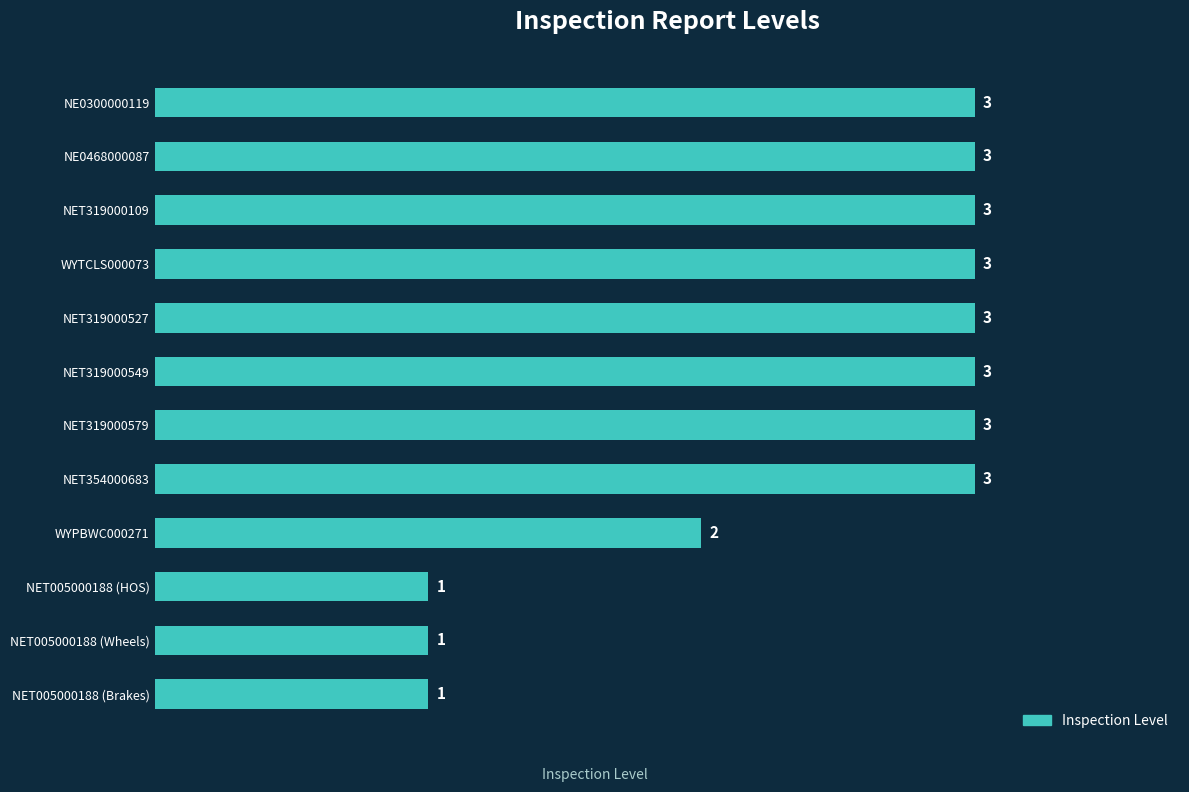

How many categories are shown in the chart?

12